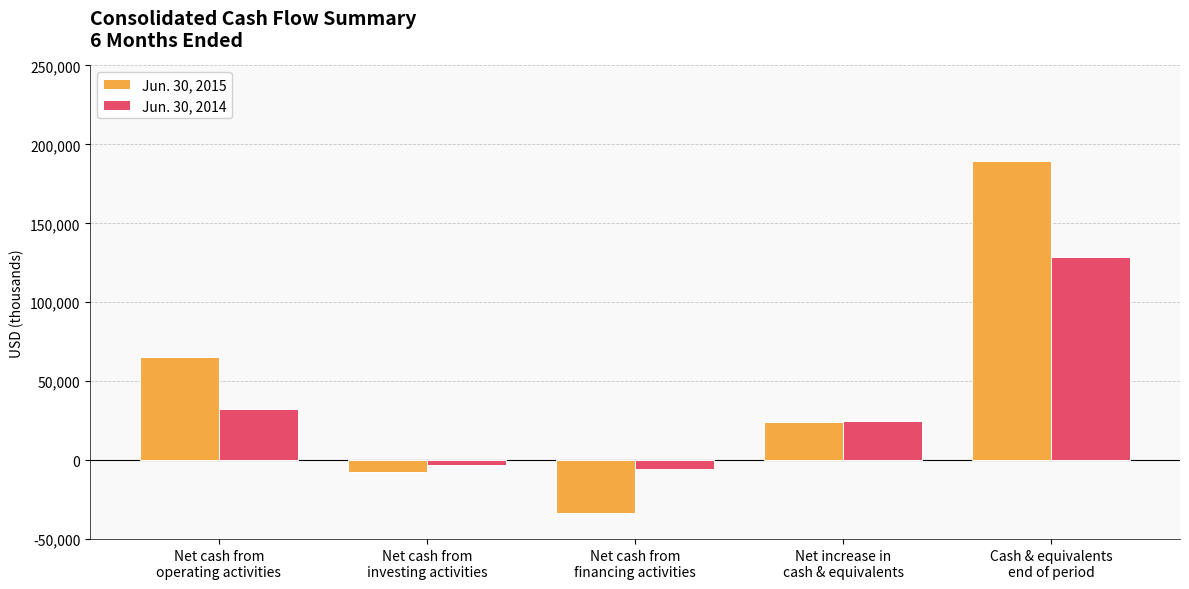

Reading left to right, transcribe all the data shown in this chart.

Jun. 30, 2015: 65532	-7626	-33765	23988	189272
Jun. 30, 2014: 32660	-2826	-5310	24531	128847